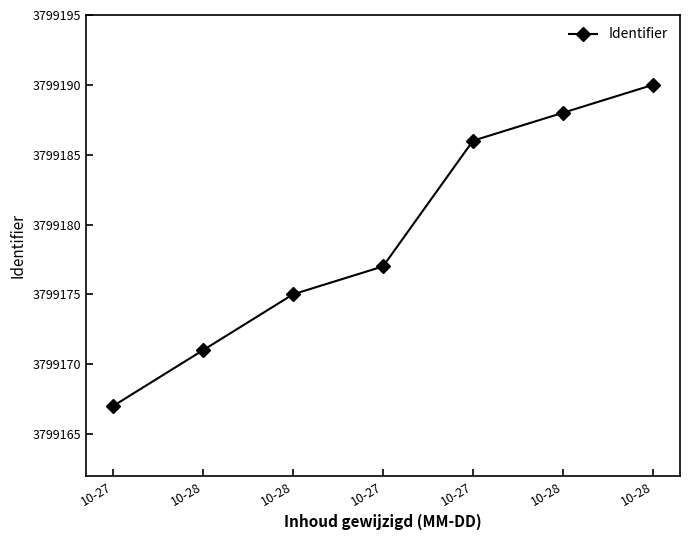

What is the sum of the values at 10-28 and 10-27?

7598367